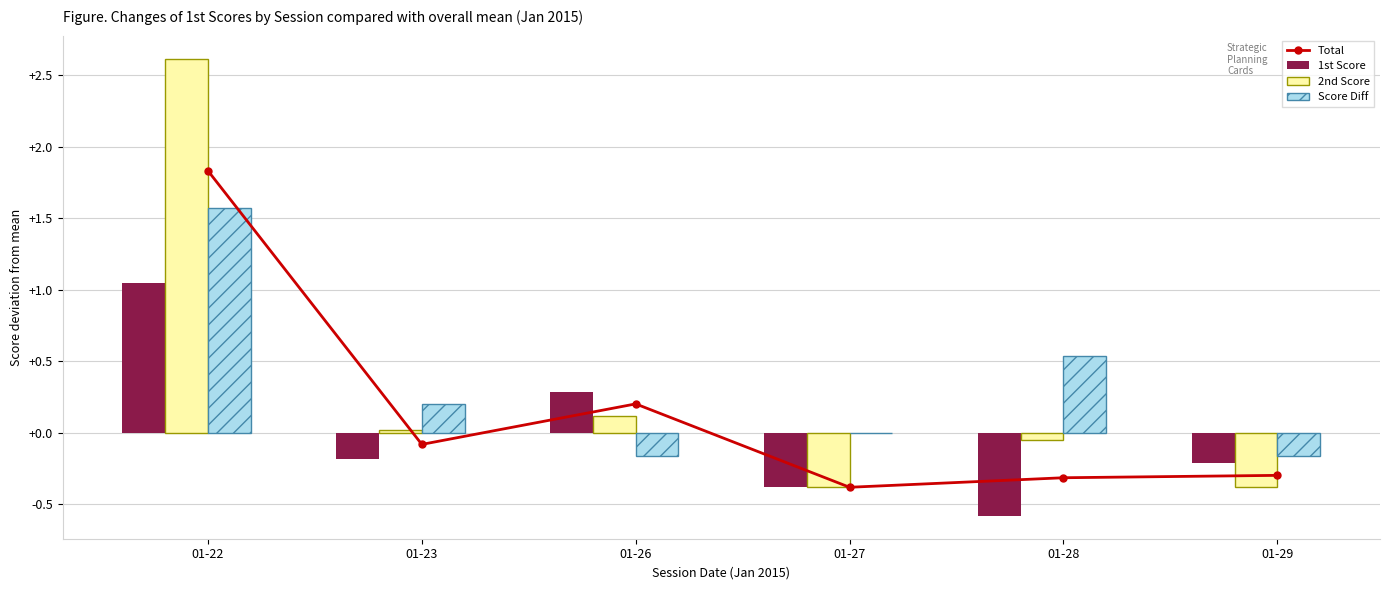

Reading left to right, extract all data points from this chart.

Total: 1.8	-0.1	0.2	-0.4	-0.3	-0.3
1st Score: 1.0	-0.2	0.3	-0.4	-0.6	-0.2
2nd Score: 2.6	0.0	0.1	-0.4	-0.0	-0.4
Score Diff: 1.6	0.2	-0.2	0.0	0.5	-0.2